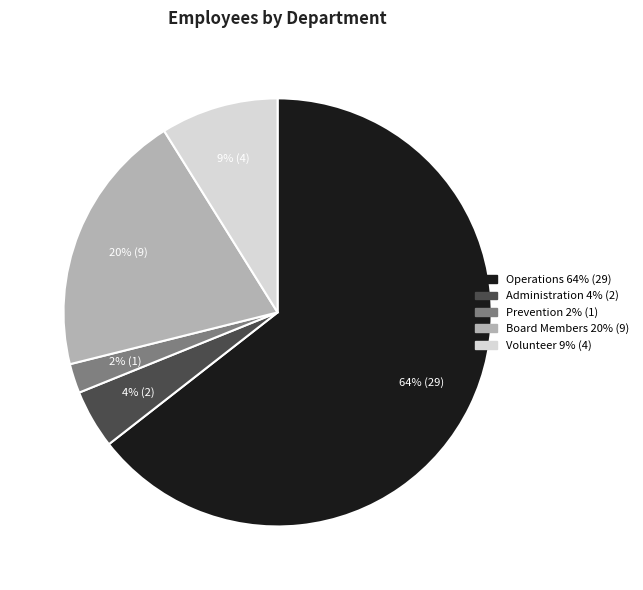

Rank the categories by value from highest to lowest.

Operations, Board Members, Volunteer, Administration, Prevention